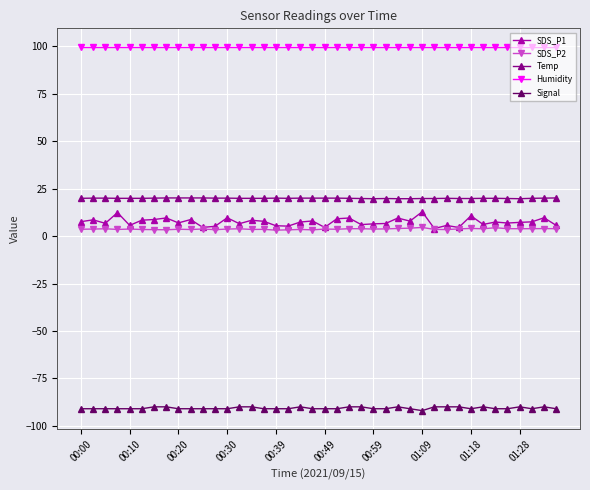

How many series are shown in this chart?

5